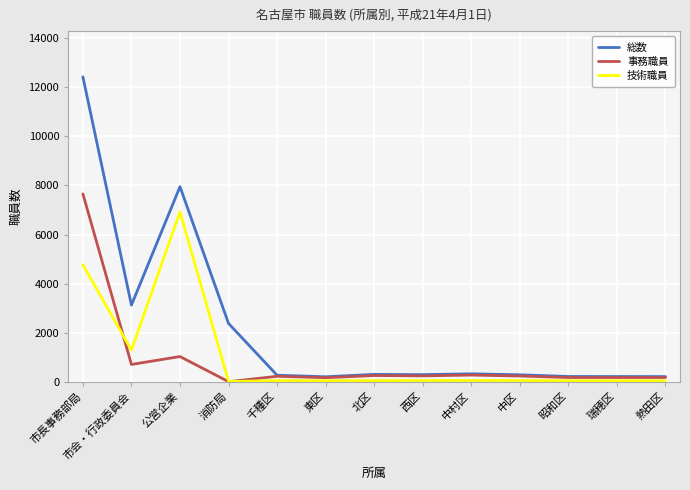

In 事務職員, how many points are lower than both neighbors (excluding endpoints)?

5